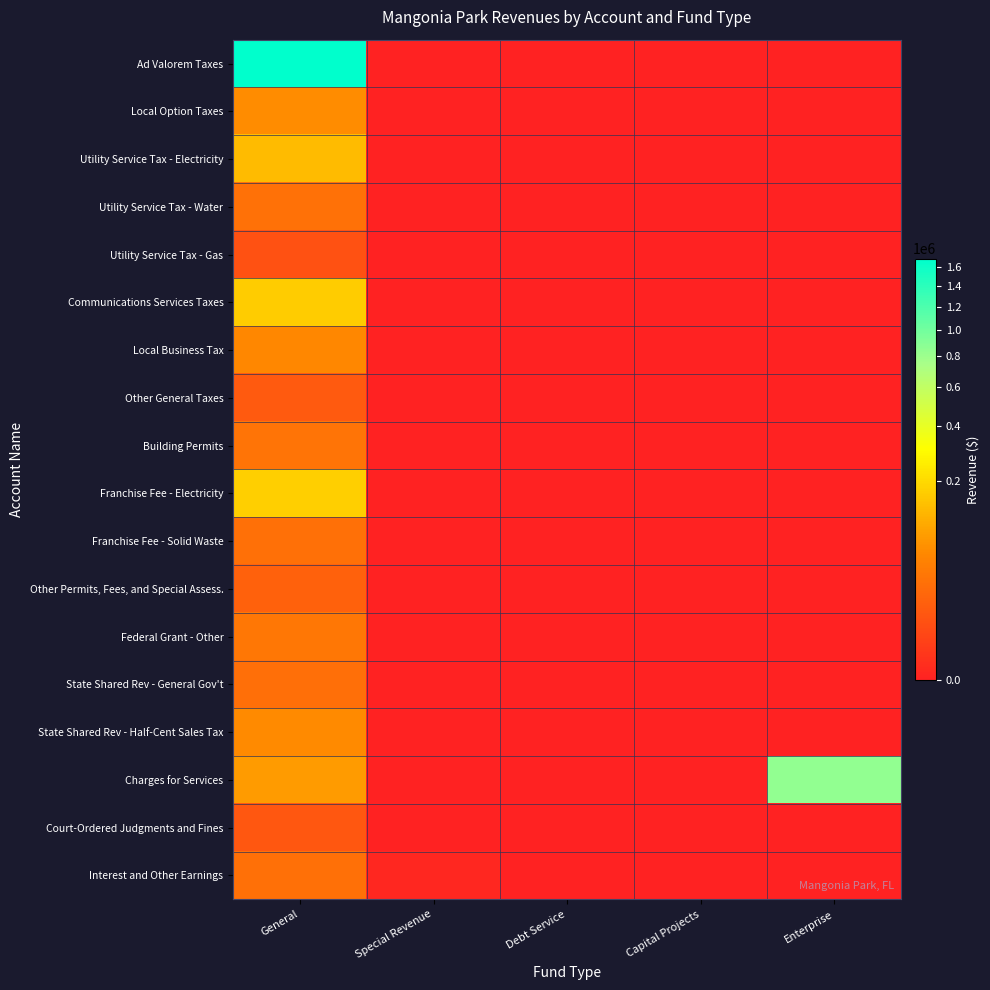

At Capital Projects, list the series in order from largest to smallest.

Ad Valorem Taxes, Local Option Taxes, Utility Service Tax - Electricity, Utility Service Tax - Water, Utility Service Tax - Gas, Communications Services Taxes, Local Business Tax, Other General Taxes, Building Permits, Franchise Fee - Electricity, Franchise Fee - Solid Waste, Other Permits, Fees, and Special Assess., Federal Grant - Other, State Shared Rev - General Gov't, State Shared Rev - Half-Cent Sales Tax, Charges for Services, Court-Ordered Judgments and Fines, Interest and Other Earnings